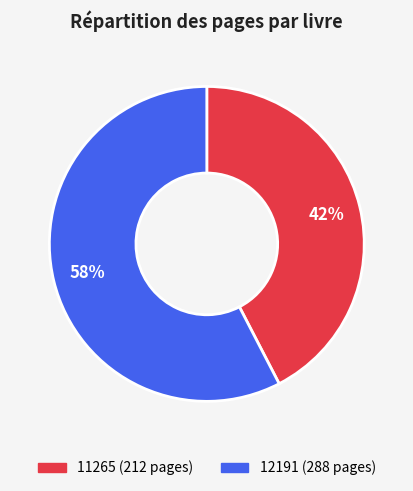

To the nearest percent, what percentage of the pie is 11265?

42%